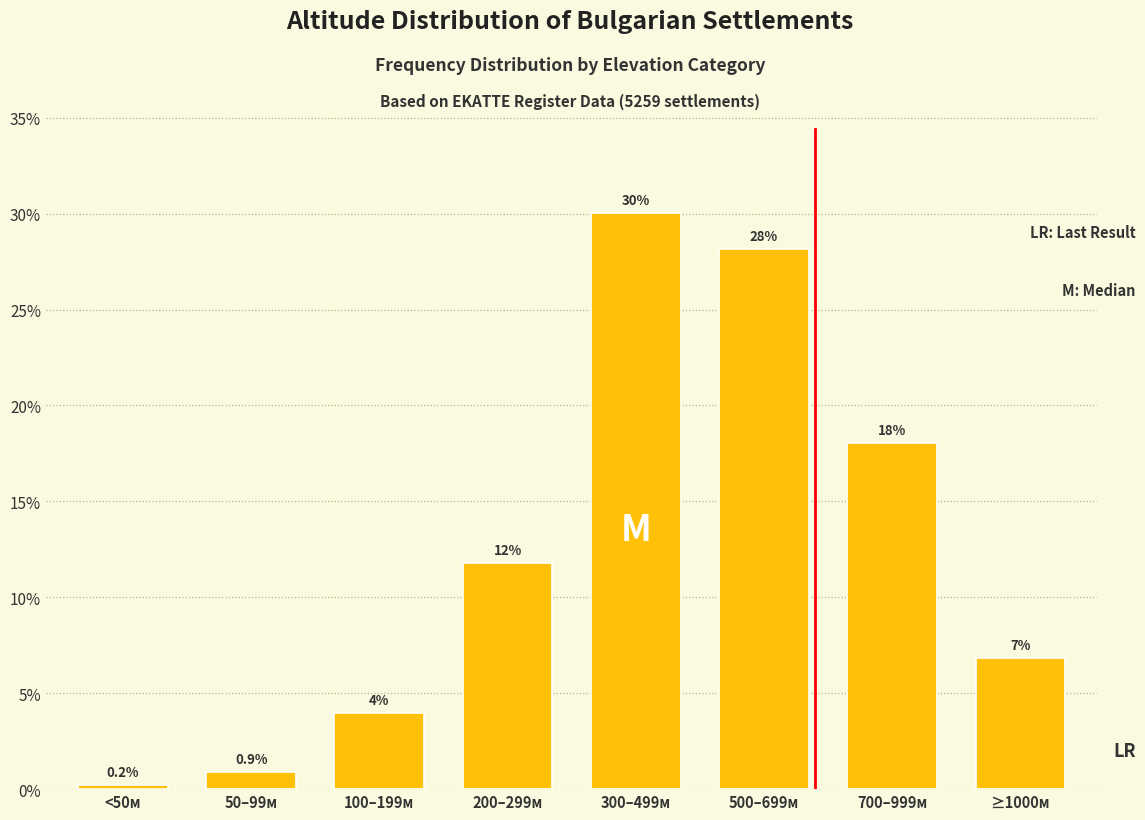

Reading right to left, list all the values displayed in this chart.

≥1000м=6.8	700–999м=18.1	500–699м=28.1	300–499м=30.0	200–299м=11.8	100–199м=4.0	50–99м=0.9	<50м=0.2